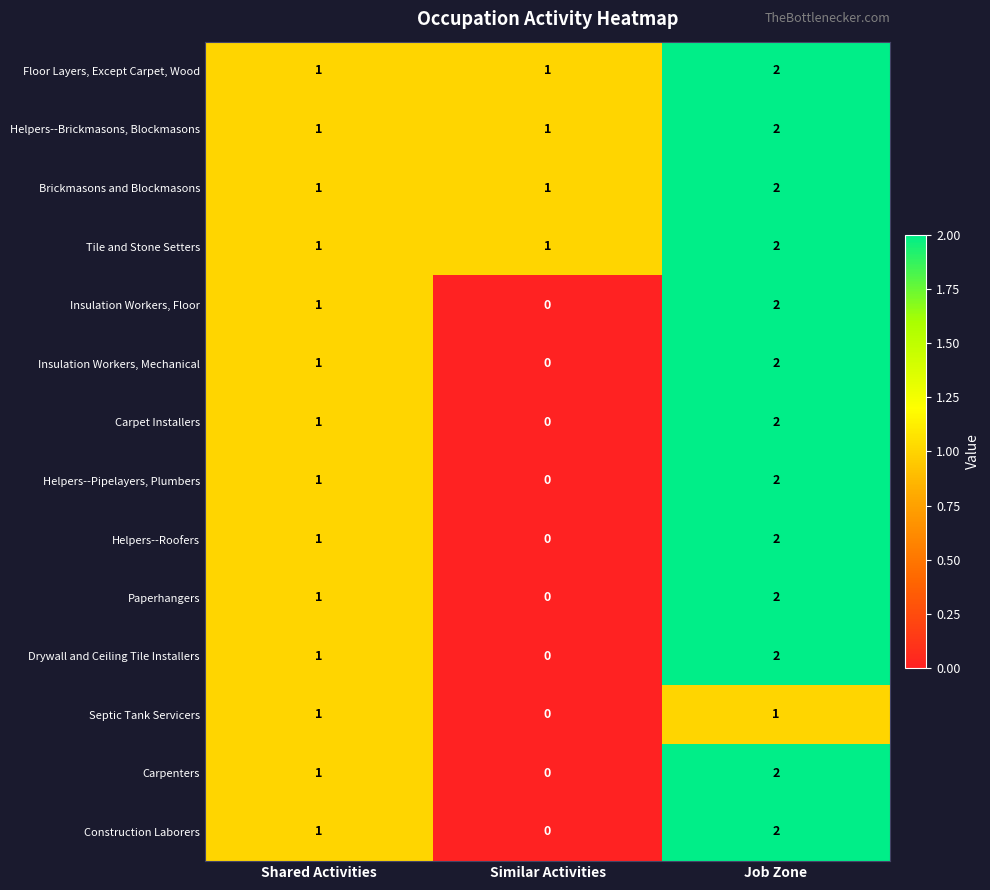

What is the total value across all series at Job Zone?

27